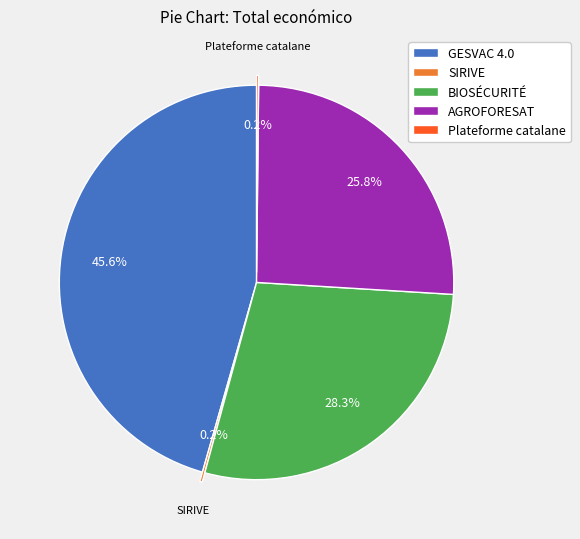

What is the total percentage of GESVAC 4.0 and BIOSÉCURITÉ?

73.8%